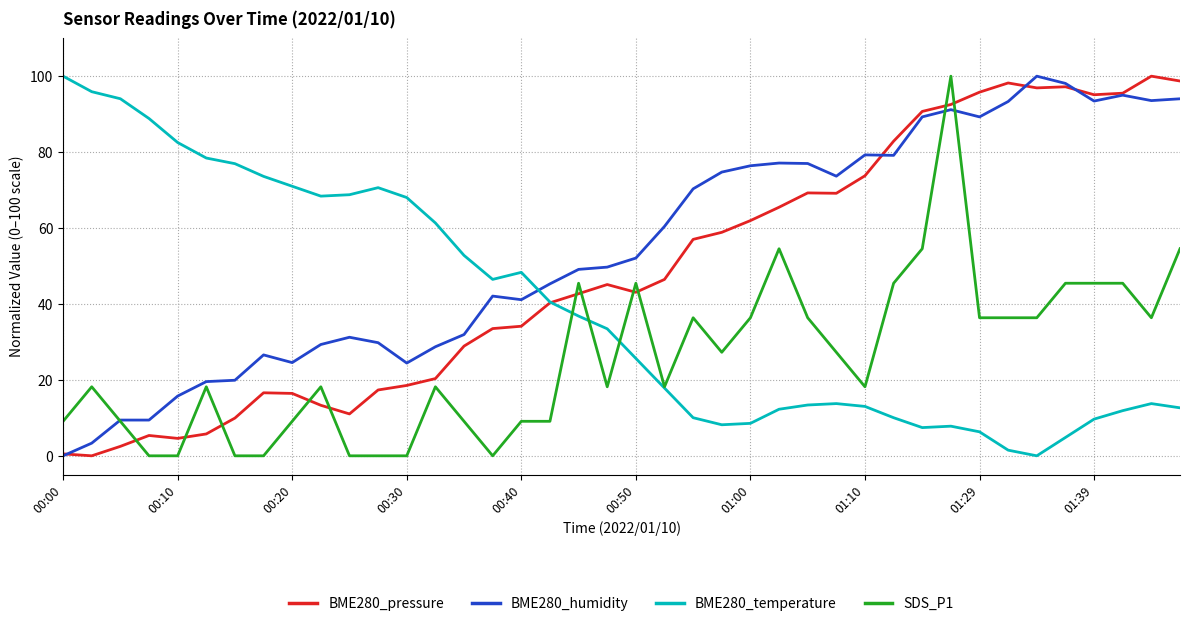

Does the chart have visible grid lines?

Yes